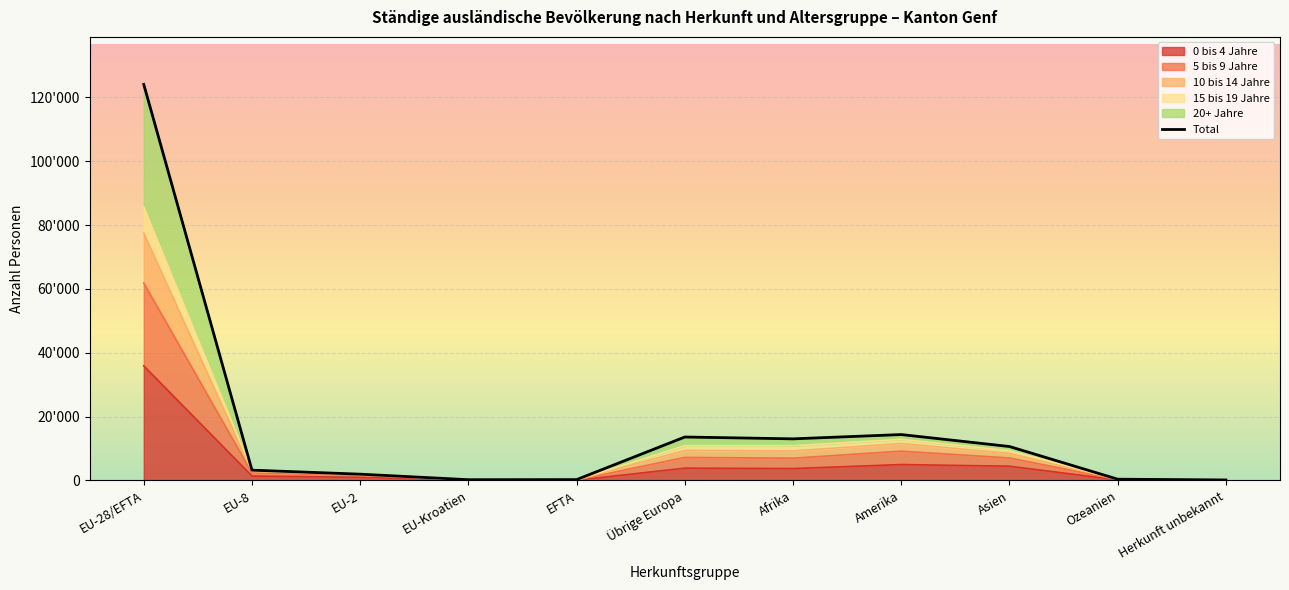

At which category does the data reach its first local peak?

Übrige Europa